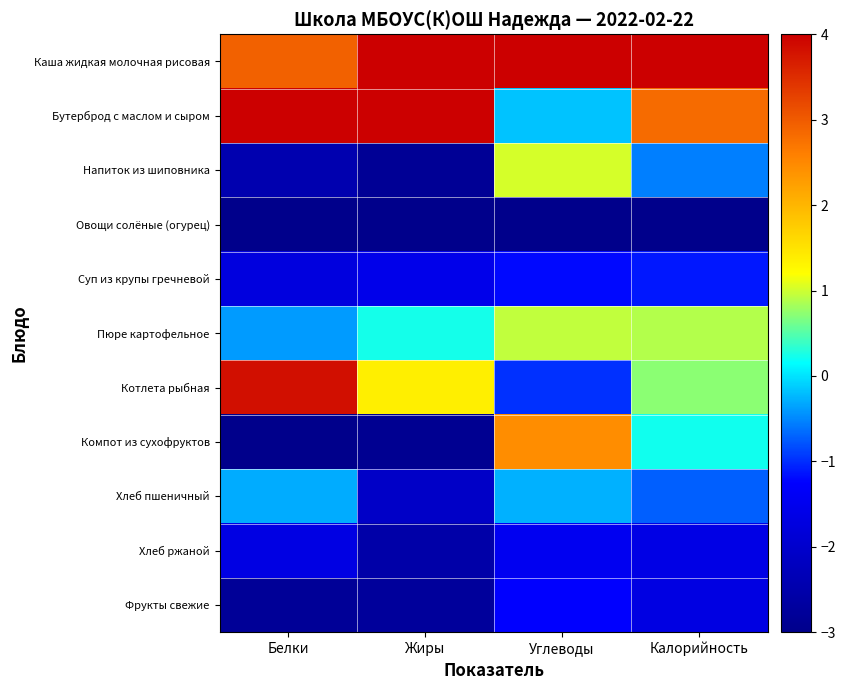

Between Жиры and Калорийность, which series saw the biggest shift?

Компот из сухофруктов